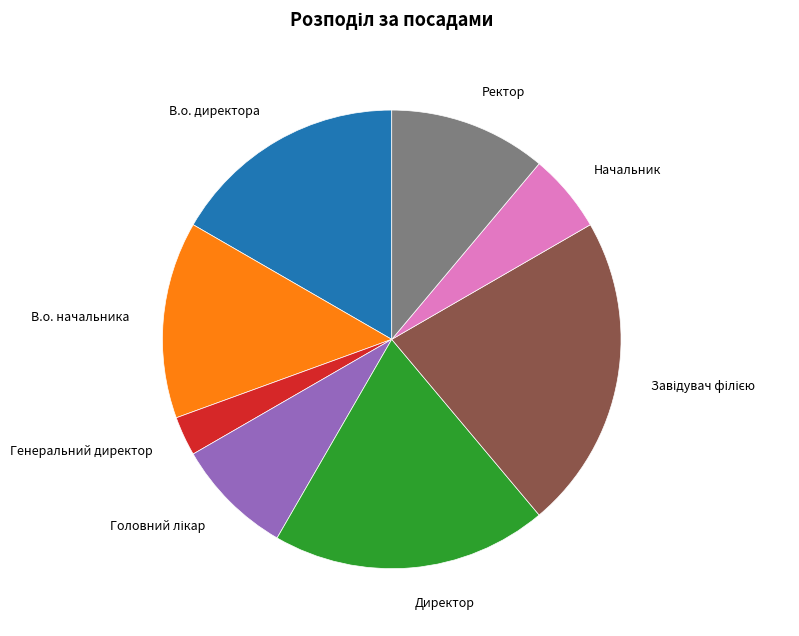

Is there a majority slice in this chart?

No